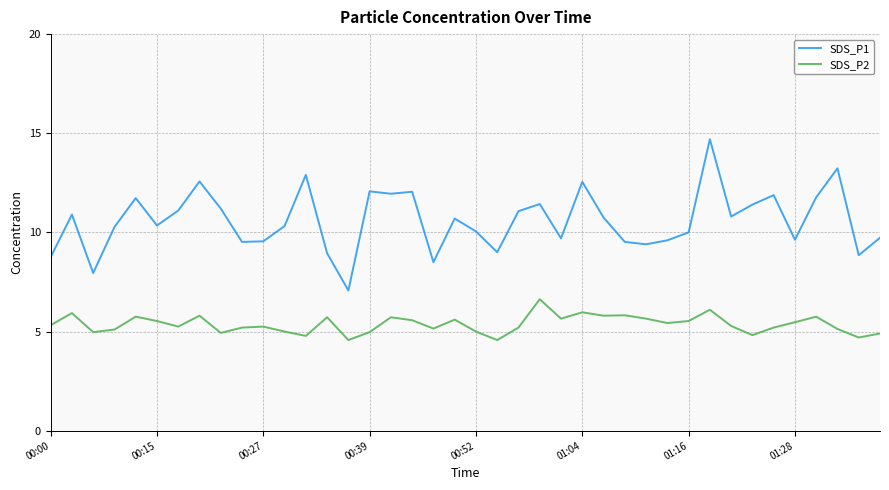

True or false: SDS_P2 and SDS_P1 intersect in this chart.

False